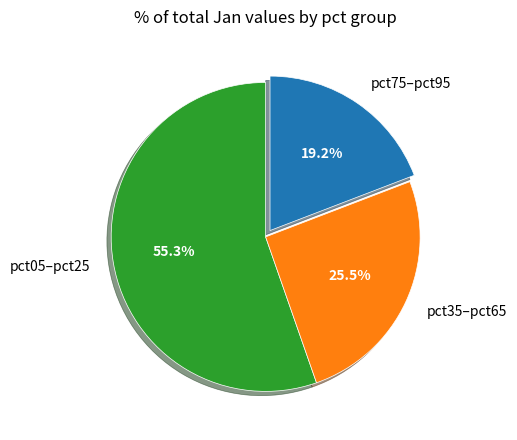

What portion of the pie excludes pct75–pct95?

80.8%